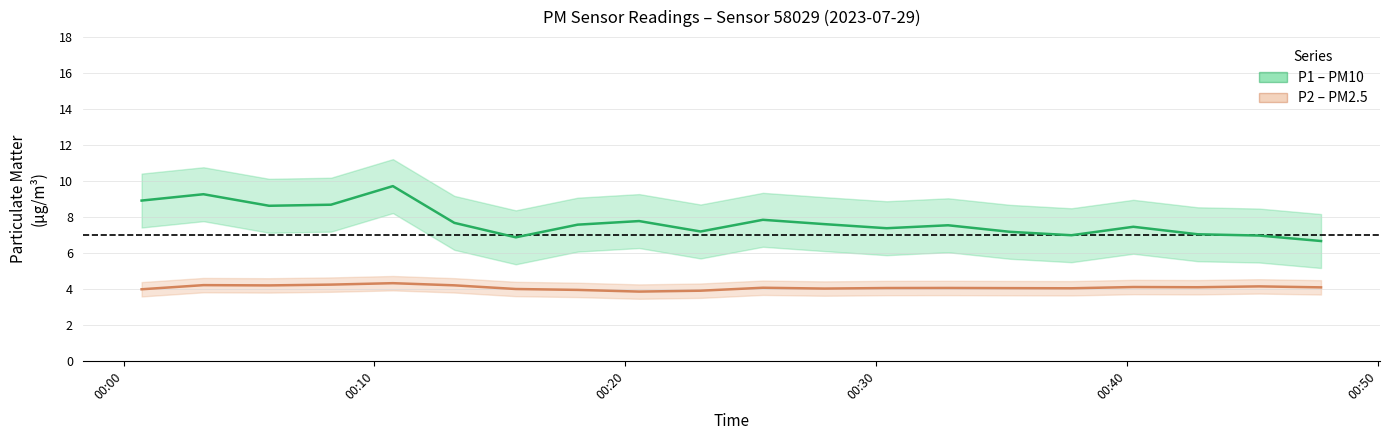

Is the value of P1 center at 19 greater than the value of P2 center at 11?

Yes